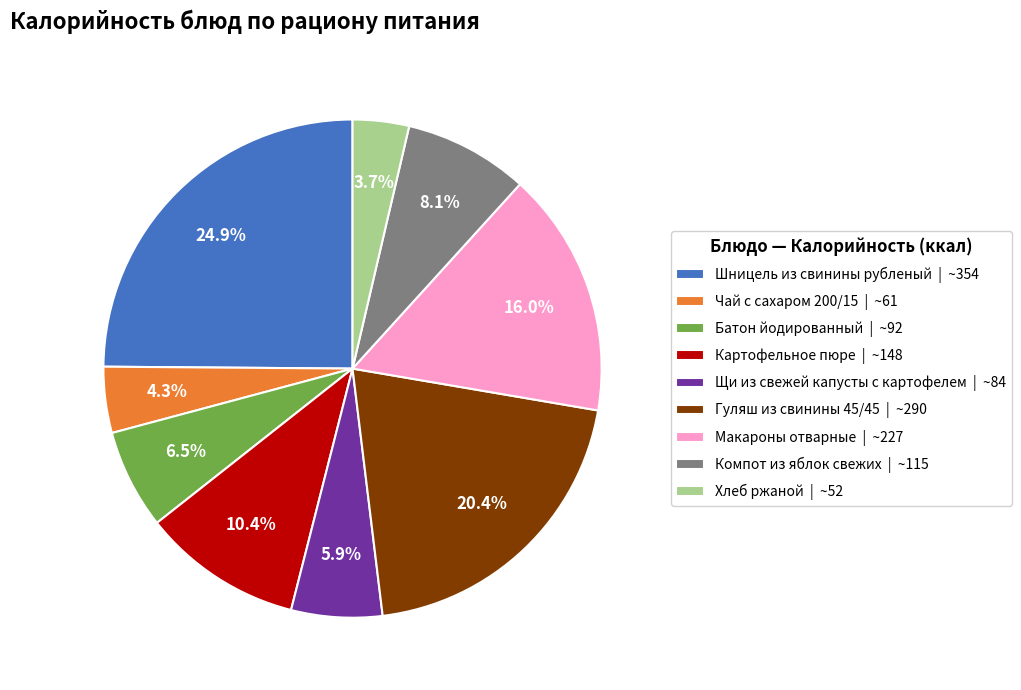

Which has a higher value, Шницель из свинины рубленый or Щи из свежей капусты с картофелем?

Шницель из свинины рубленый